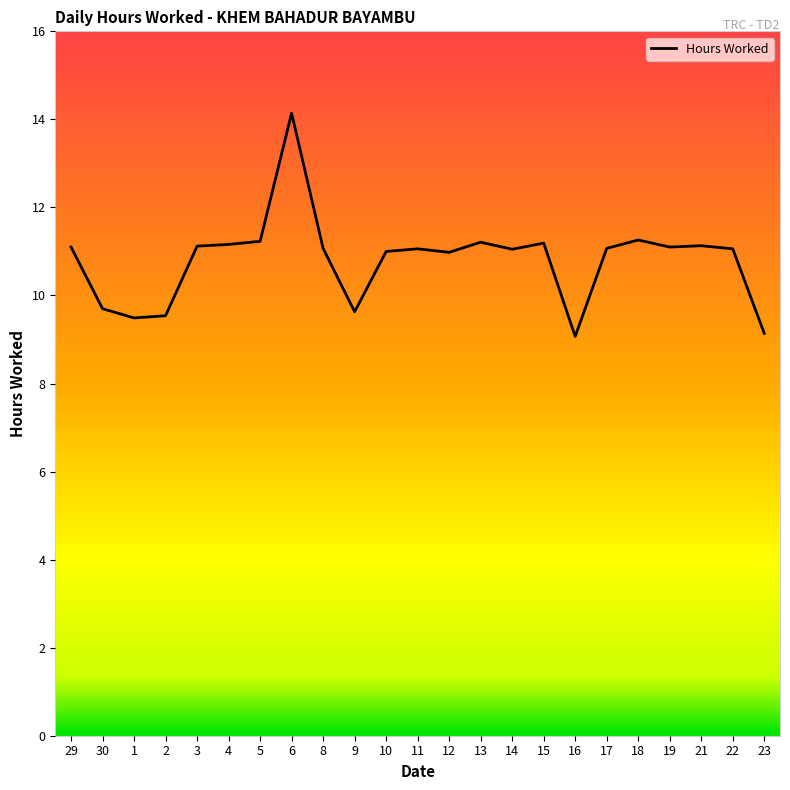

Which label corresponds to the largest value in the chart?

6